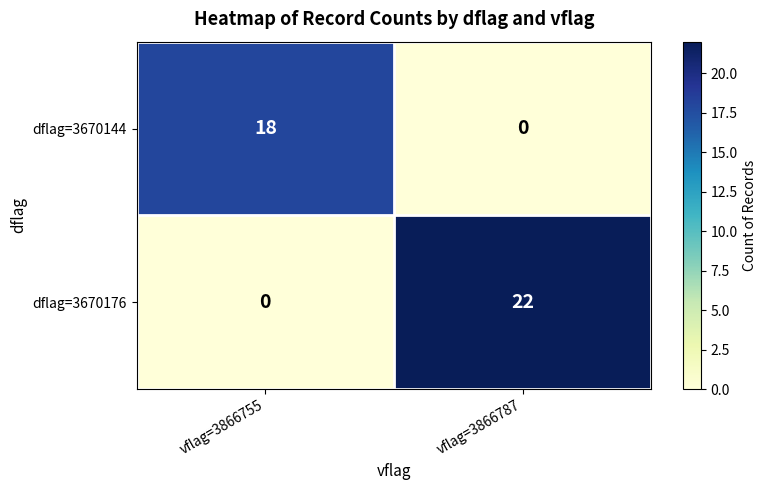

What is the difference between the dflag=3670176 values at vflag=3866787 and vflag=3866755?

22